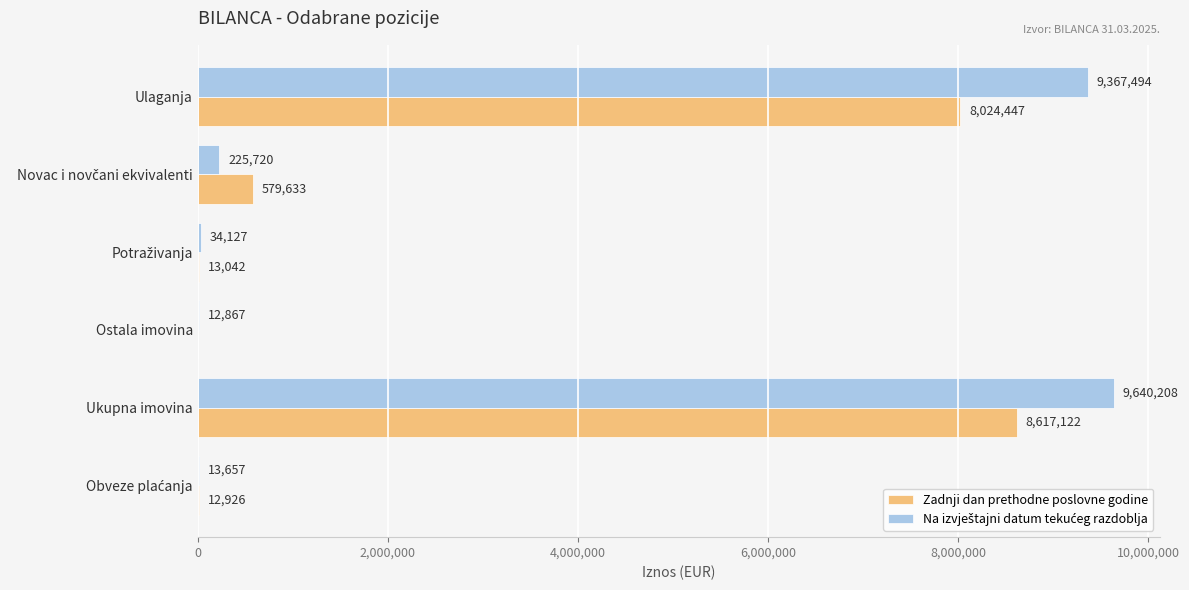

Where is Zadnji dan prethodne poslovne godine nearest to the value 4308561?

Ulaganja